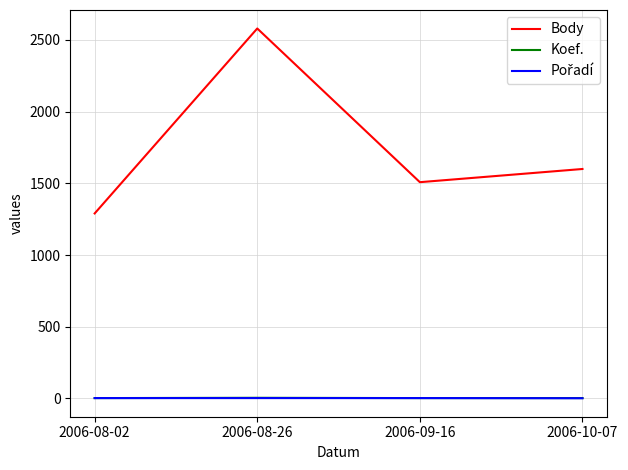

At which category is the sum across all series the highest?

2006-08-26